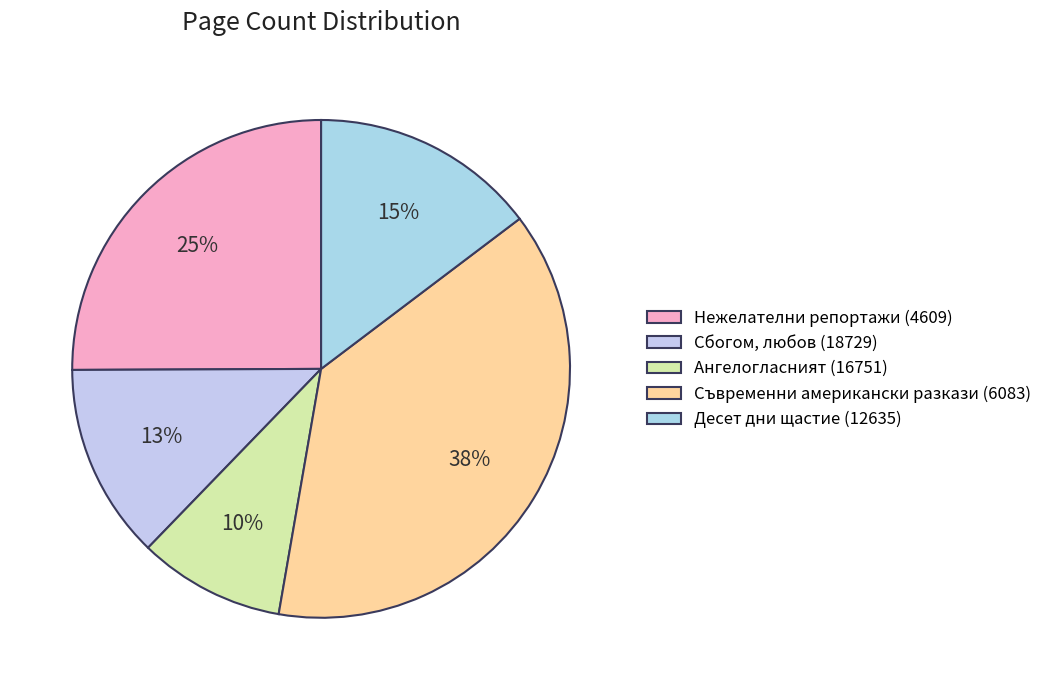

Count the number of slices in the pie.

5